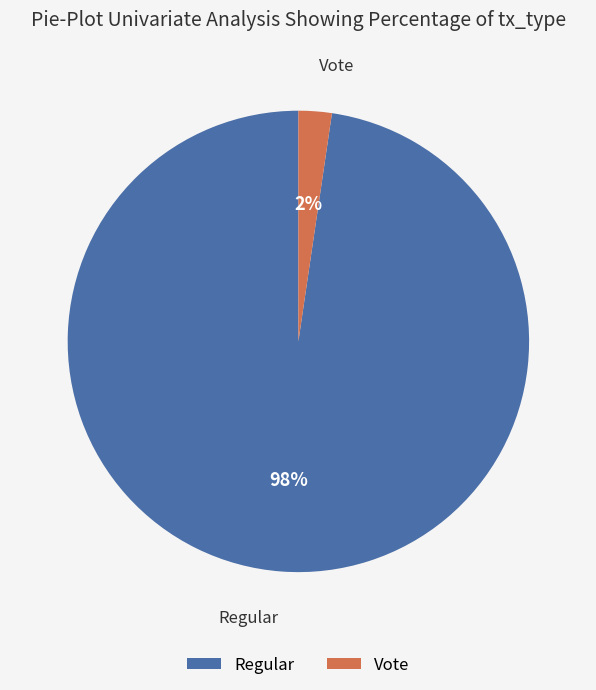

Which category has the biggest portion of the pie?

Regular